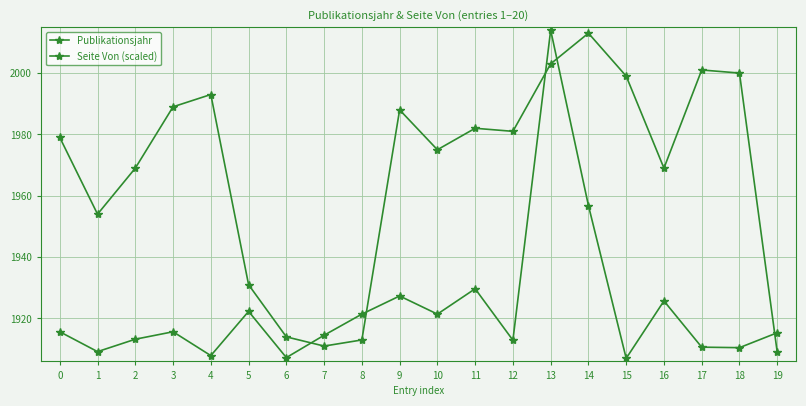

Count the number of categories in the chart.

20